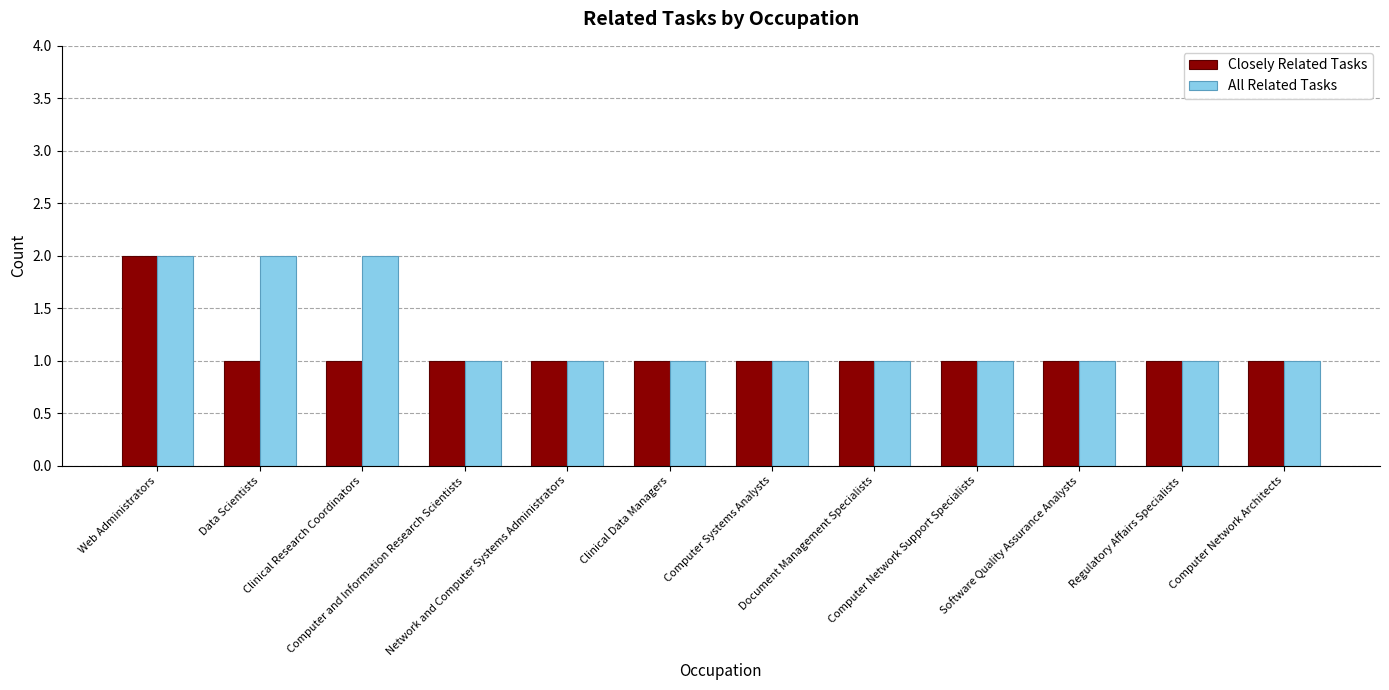

Reading left to right, what are all the values shown in this chart?

Closely Related Tasks: 2	1	1	1	1	1	1	1	1	1	1	1
All Related Tasks: 2	2	2	1	1	1	1	1	1	1	1	1